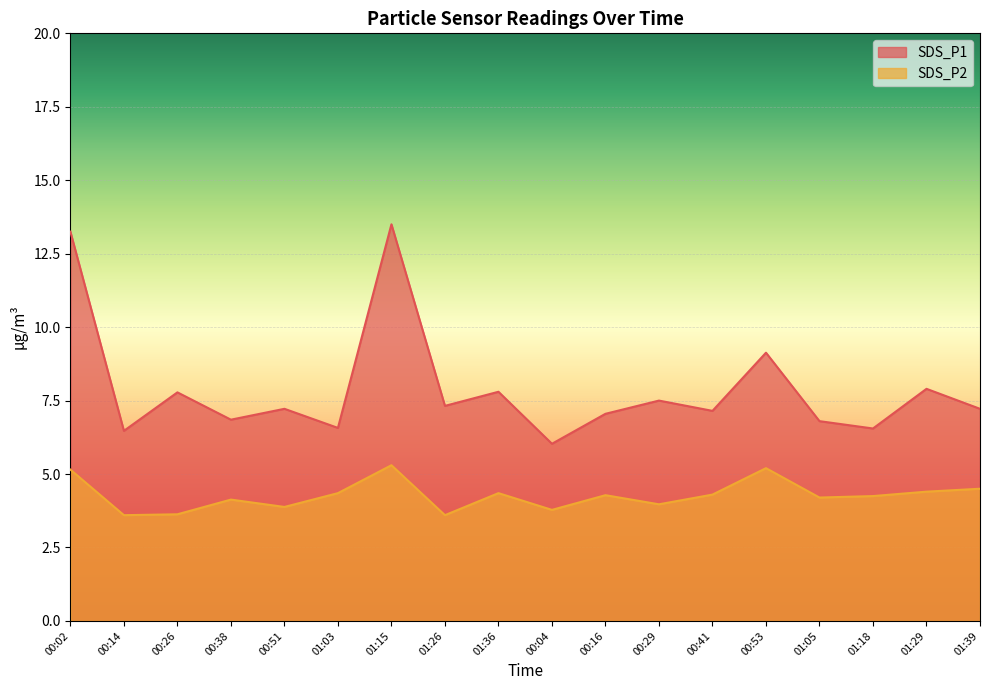

What position from the right is 00:51?

14